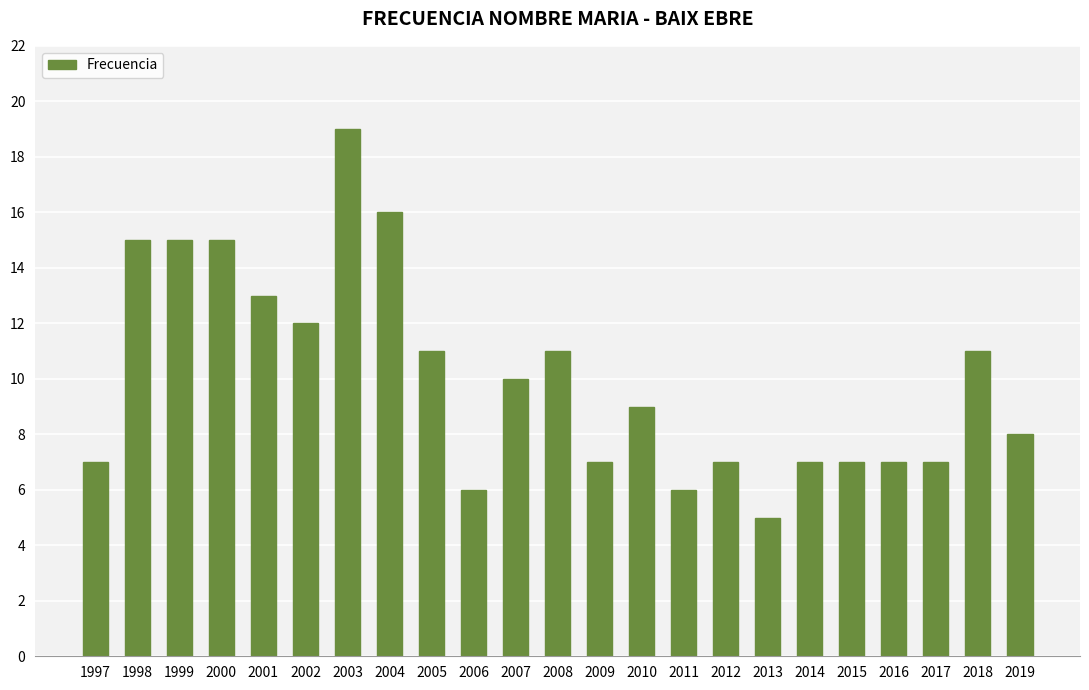

Reading left to right, list all the values displayed in this chart.

7	15	15	15	13	12	19	16	11	6	10	11	7	9	6	7	5	7	7	7	7	11	8